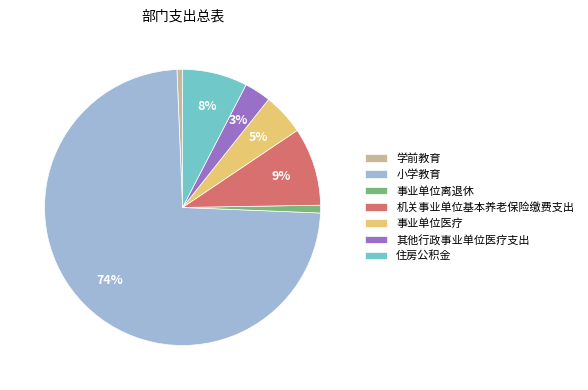

Which slice is the largest?

小学教育